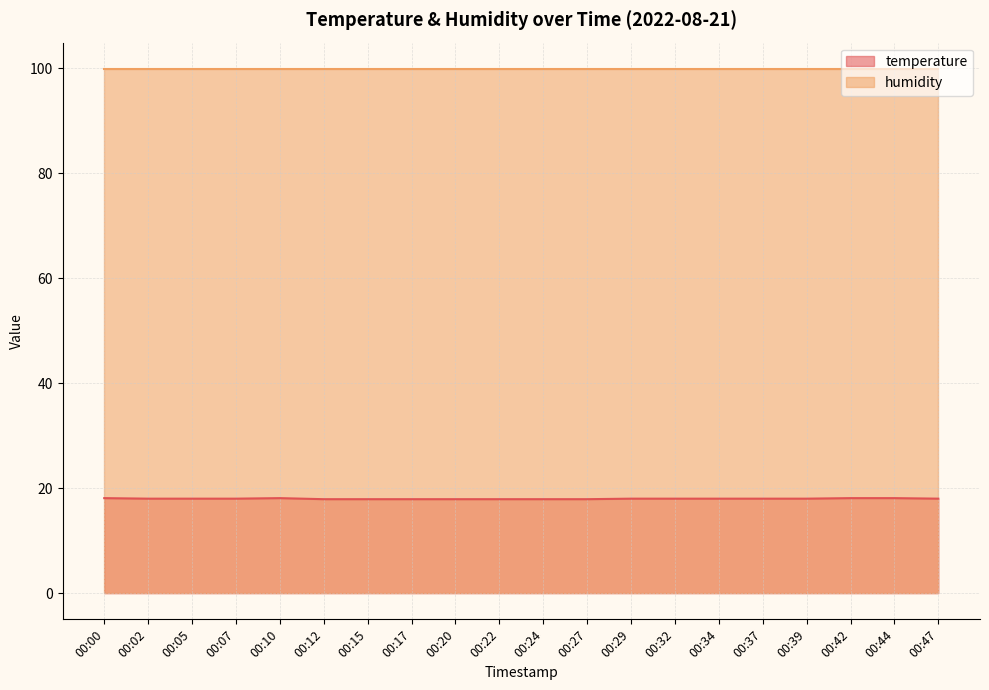

What is the minimum value shown in the chart?

17.9